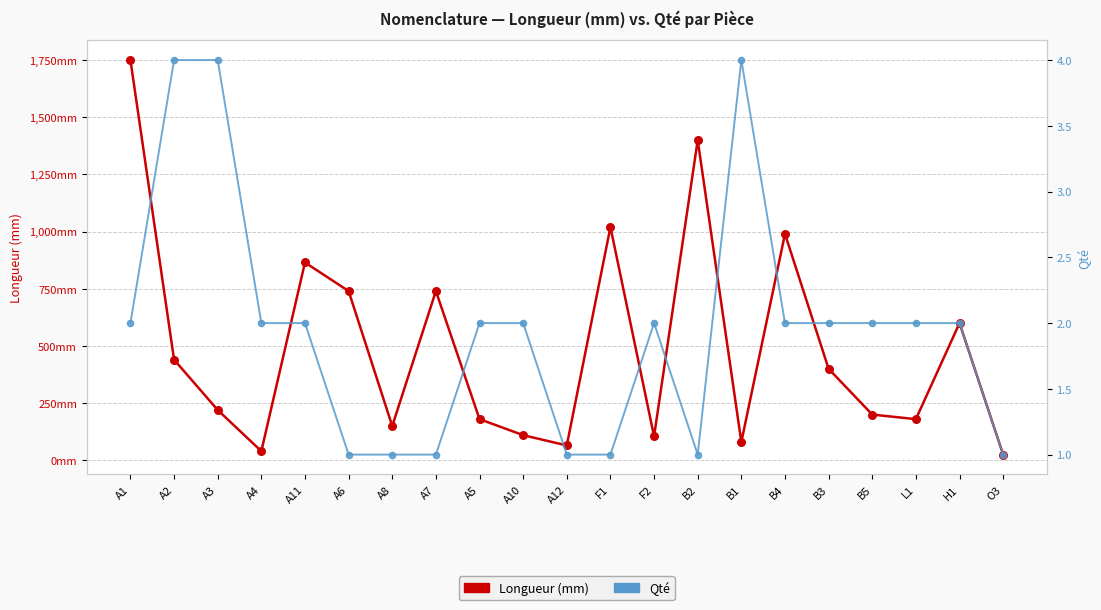

Which series has the largest Y range (max minus min)?

Longueur (mm)